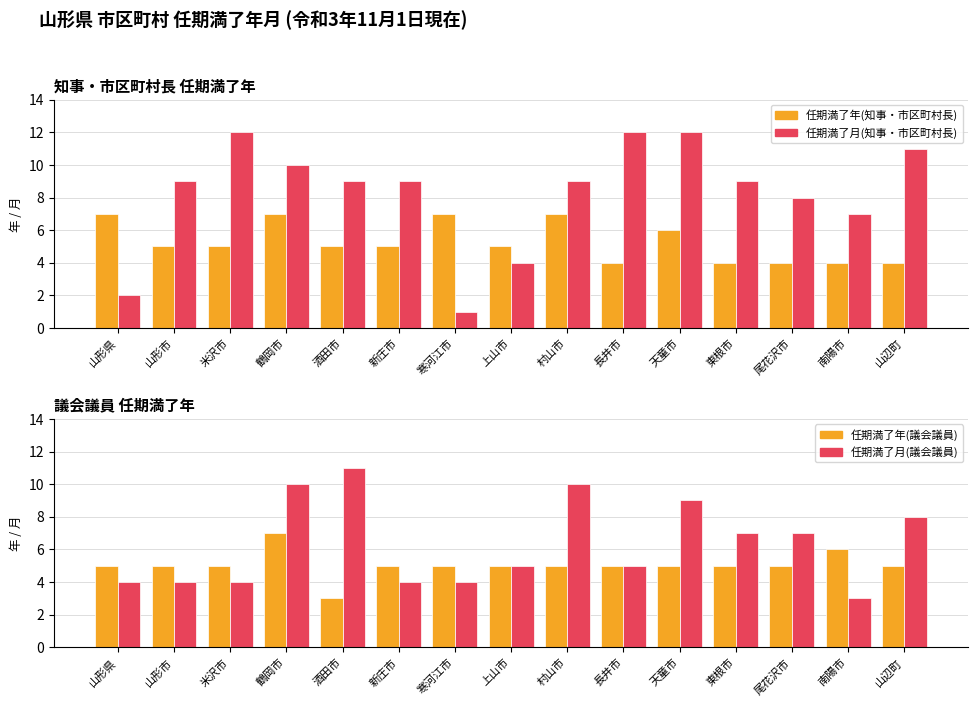

Is it true that 任期満了月(知事・市区町村長) equals 11 at 山辺町?

True